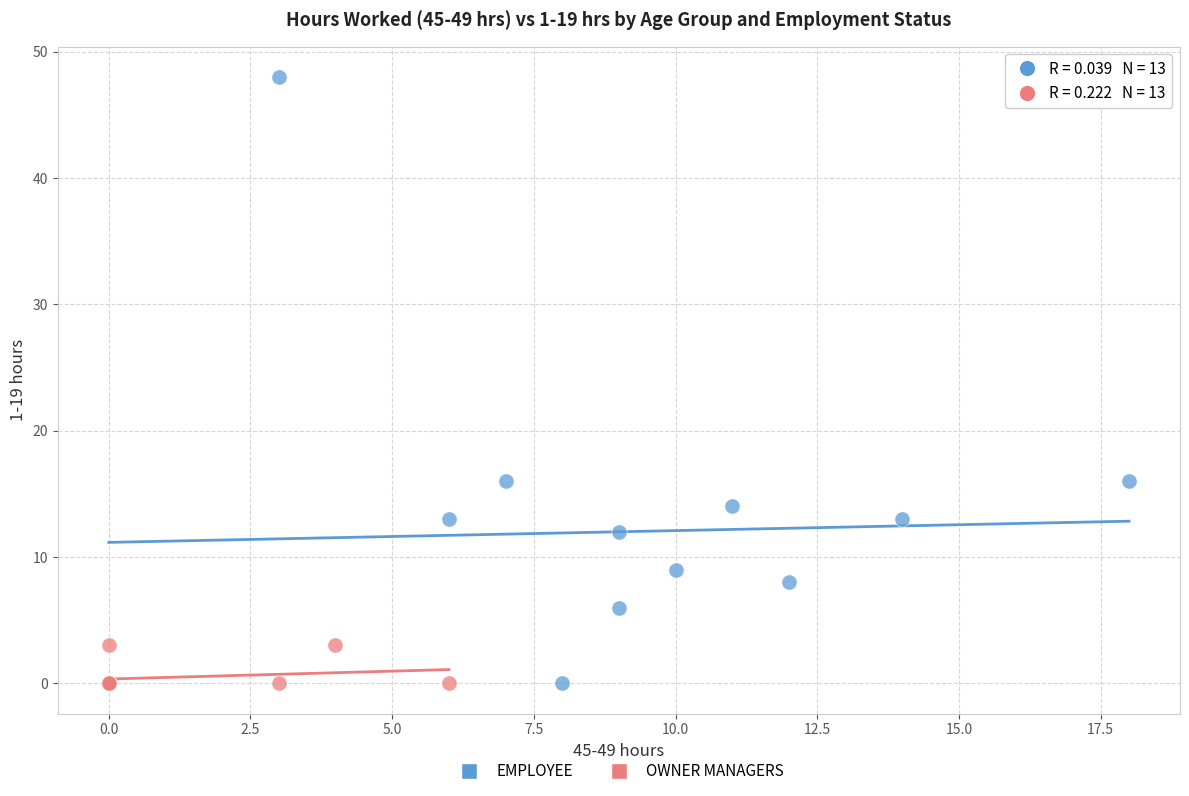

Which series has the widest spread of Y values?

EMPLOYEE